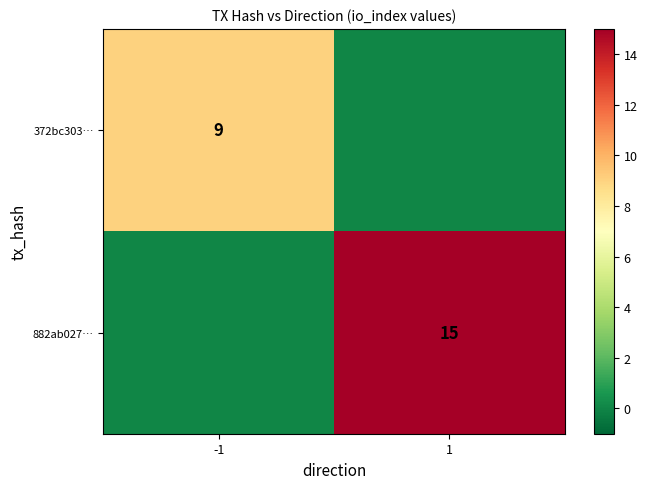

The 882ab027… series shows 24 at 1. True or false?

False